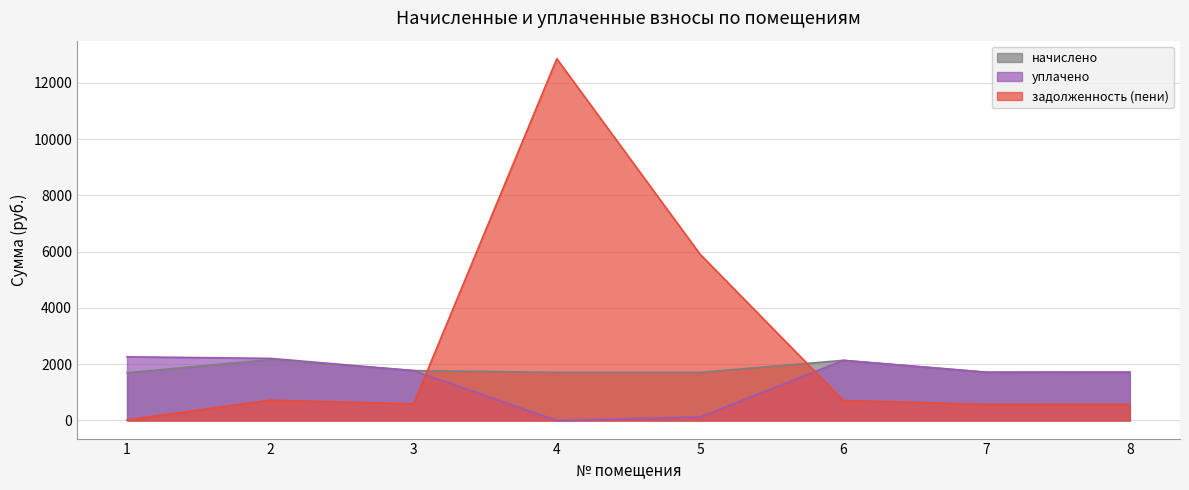

Reading left to right, list all the values displayed in this chart.

начислено: 1697.4	2166.6	1774.3	1712.0	1712.0	2137.3	1715.7	1719.4
уплачено: 2263.7	2208.0	1774.3	0.0	125.5	2137.3	1715.7	1719.4
задолженность (пени): 23.3	722.2	591.5	12856.9	5909.5	712.4	571.9	573.1